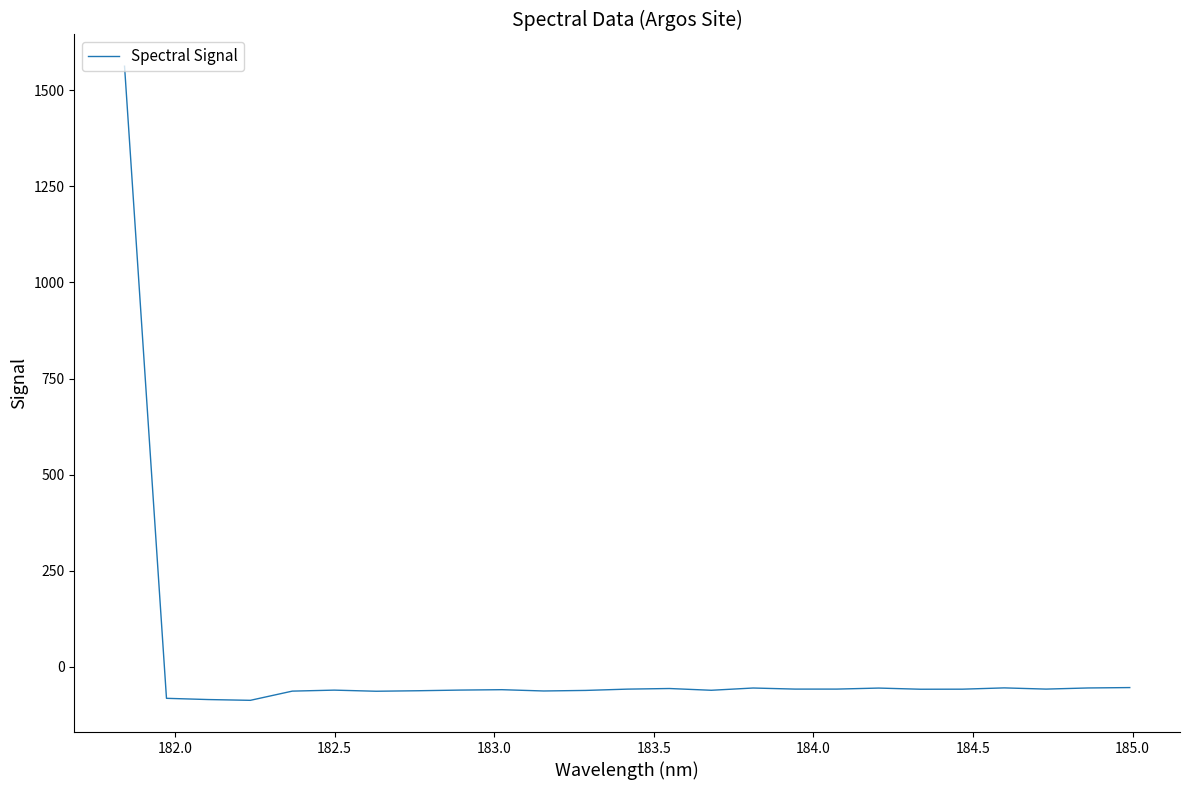

What is the difference between the maximum and minimum values?

1648.9